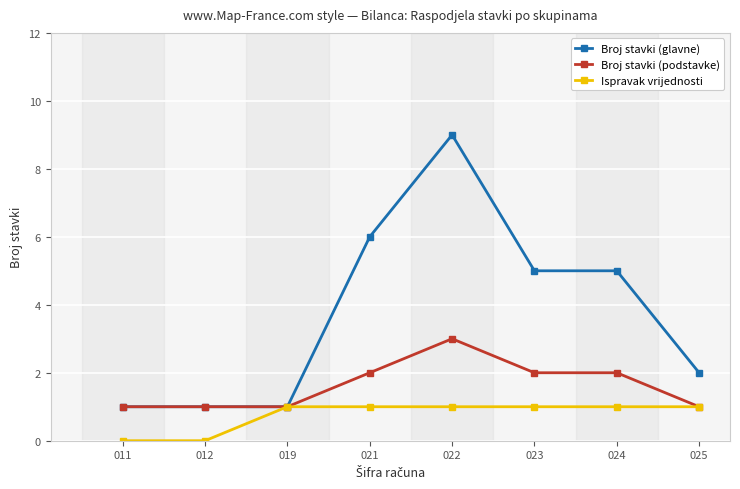

Between 012 and 024, which series saw the biggest shift?

Broj stavki (glavne)